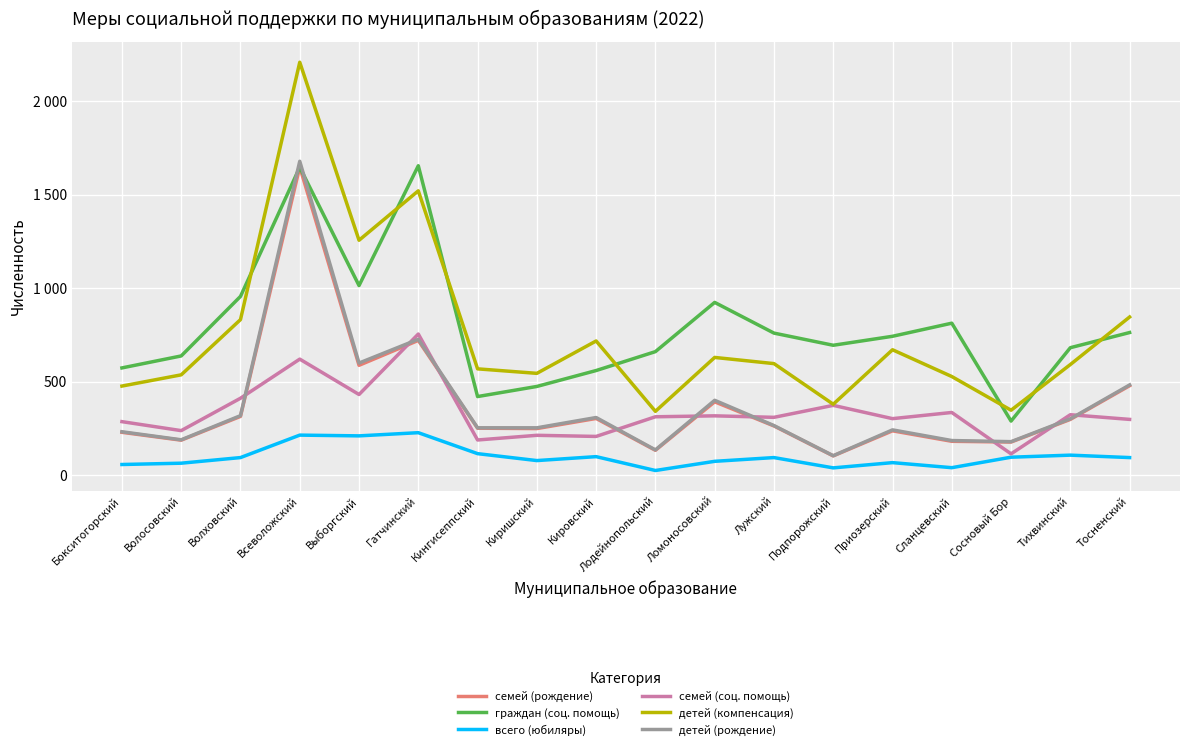

What are all the series names shown in the legend?

семей (рождение), граждан (соц. помощь), всего (юбиляры), семей (соц. помощь), детей (компенсация), детей (рождение)